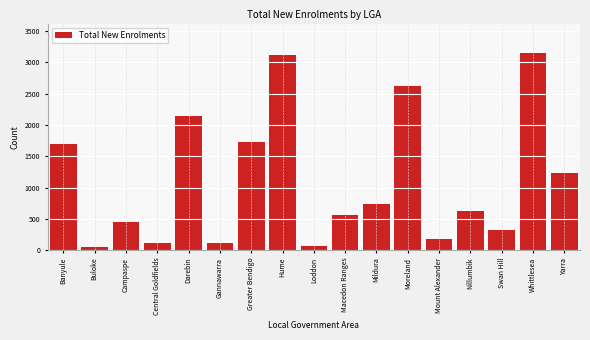

Between Gannawarra and Darebin, which is larger?

Darebin